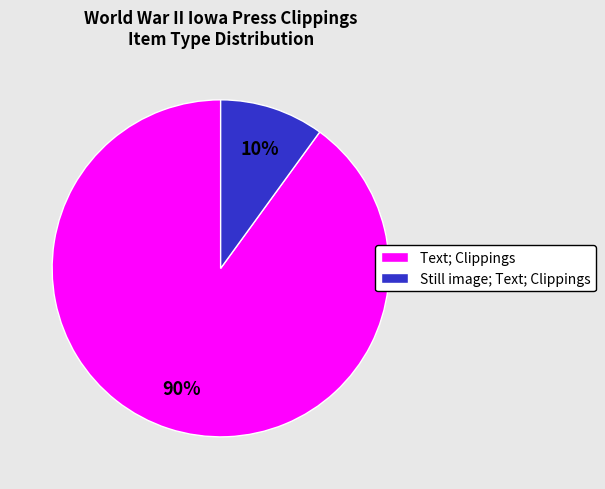

Which has a higher value, Text; Clippings or Still image; Text; Clippings?

Text; Clippings